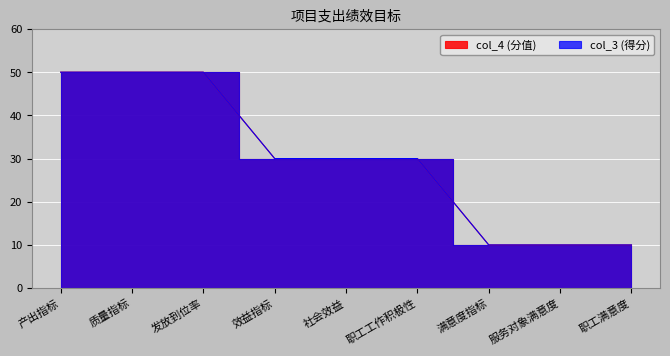

Reading left to right, transcribe all the data shown in this chart.

col_4 (分值): 产出指标=50	质量指标=50	发放到位率=50	效益指标=30	社会效益=30	职工工作积极性=30	满意度指标=10	服务对象满意度=10	职工满意度=10
col_3 (得分): 产出指标=50	质量指标=50	发放到位率=50	效益指标=30	社会效益=30	职工工作积极性=30	满意度指标=10	服务对象满意度=10	职工满意度=10